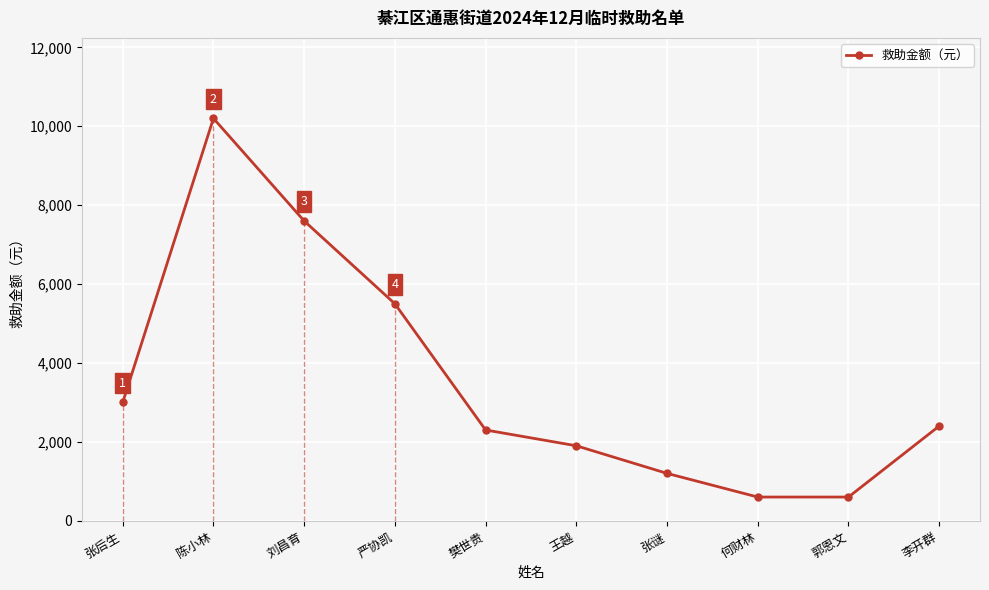

Between 张后生 and 何财林, which is larger?

张后生